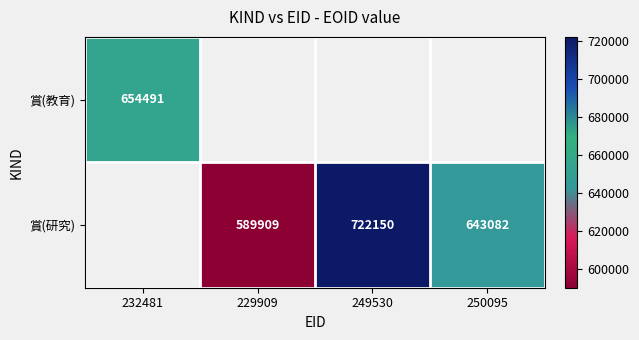

The value of 賞(研究) at 229909 is 589909. True or false?

True